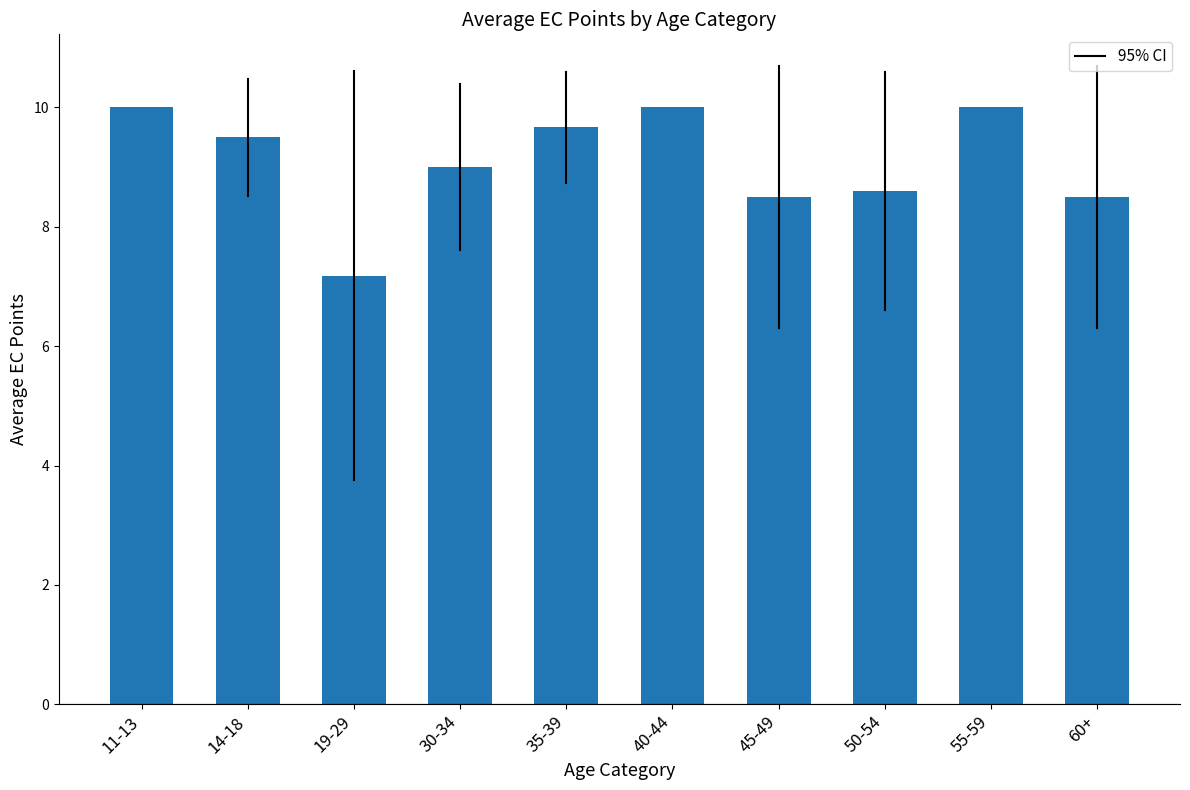

What is the difference between the second highest and minimum values?

2.8